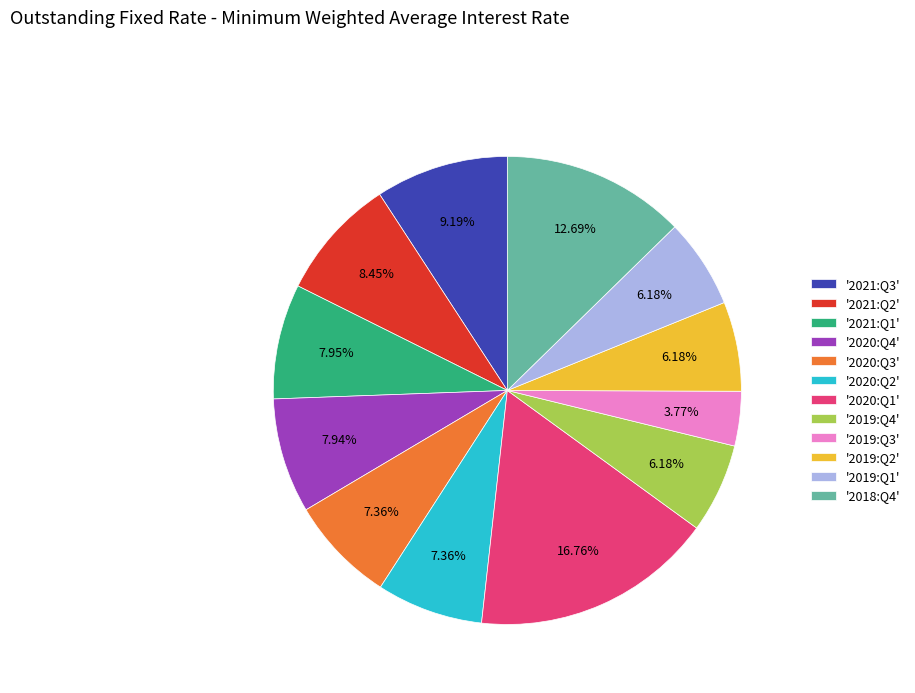

Between '2021:Q3' and '2019:Q4', which is larger?

'2021:Q3'